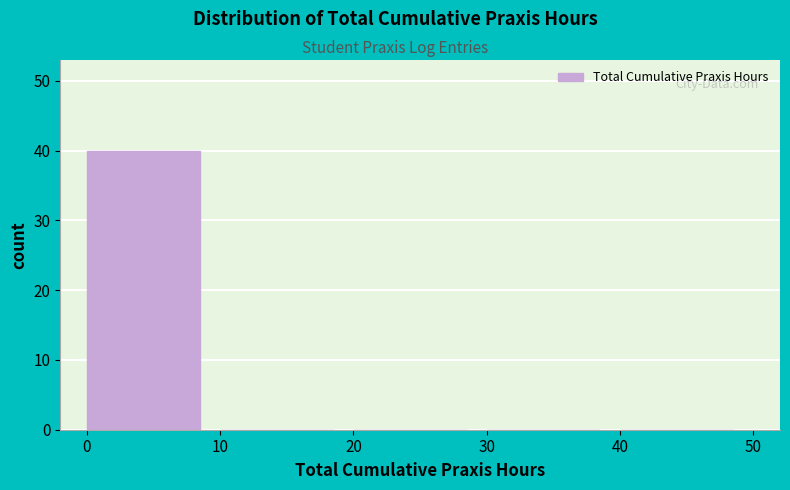

Reading right to left, what are all the values shown in this chart?

40=0	30=0	20=0	10=0	0=40